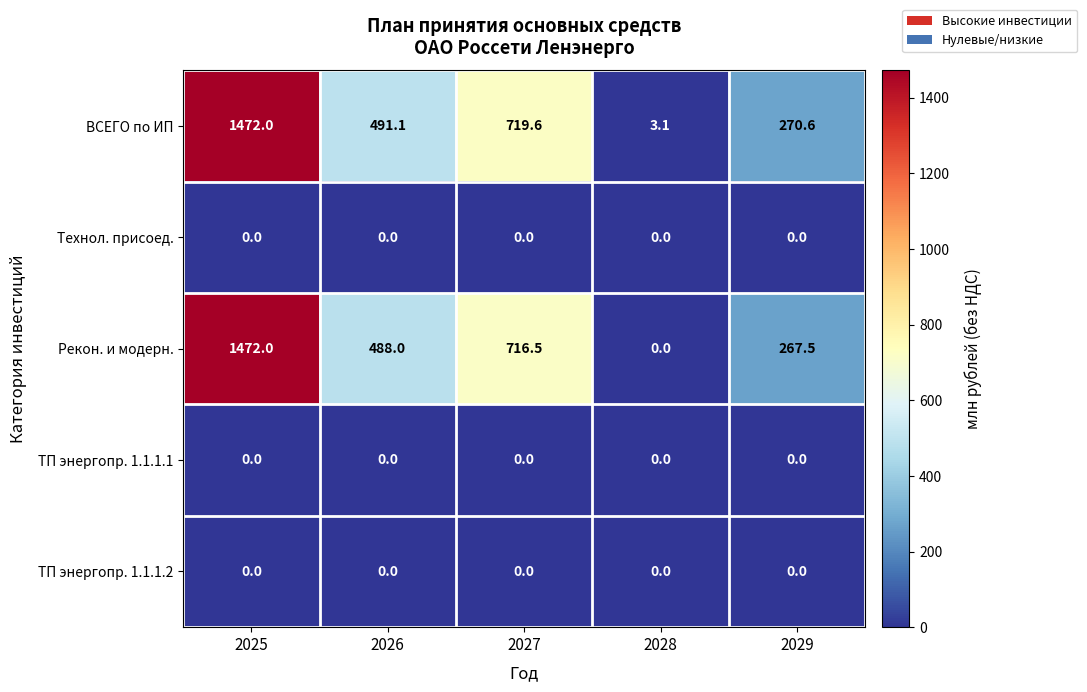

Which series has the largest total across all categories?

ВСЕГО по ИП